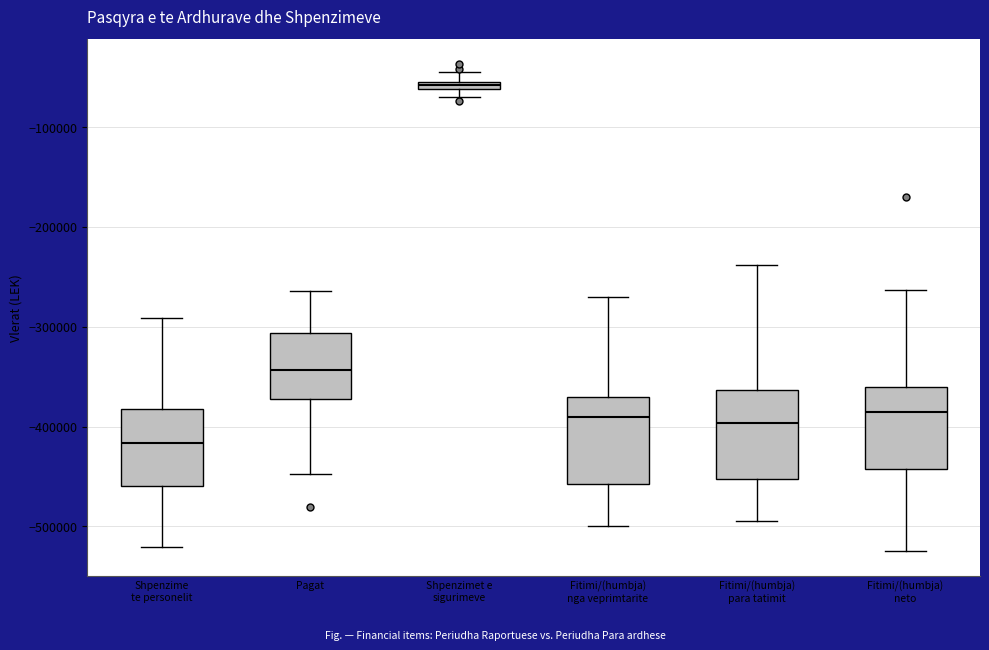

Where does the upper whisker of the box for Fitimi/(humbja) neto end on the y-axis? The values are not printed on the chart, so give them approximately, as read against the axis.

-260000